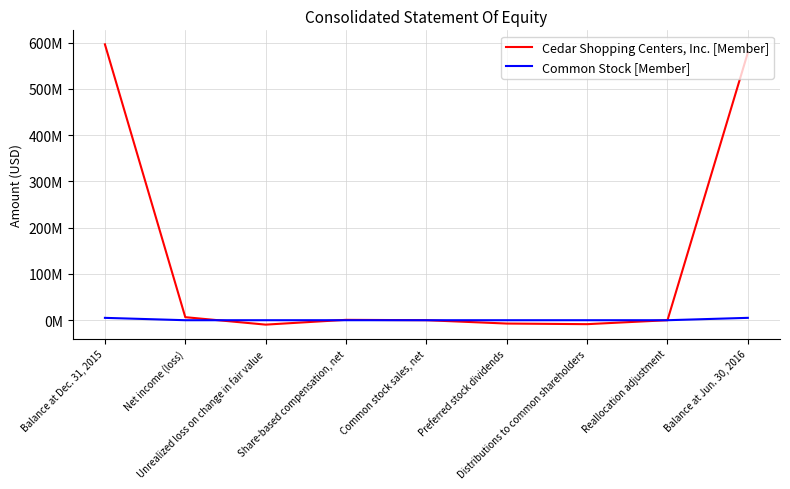

The Cedar Shopping Centers, Inc. [Member] series shows 152143368 at Balance at Jun. 30, 2016. True or false?

False